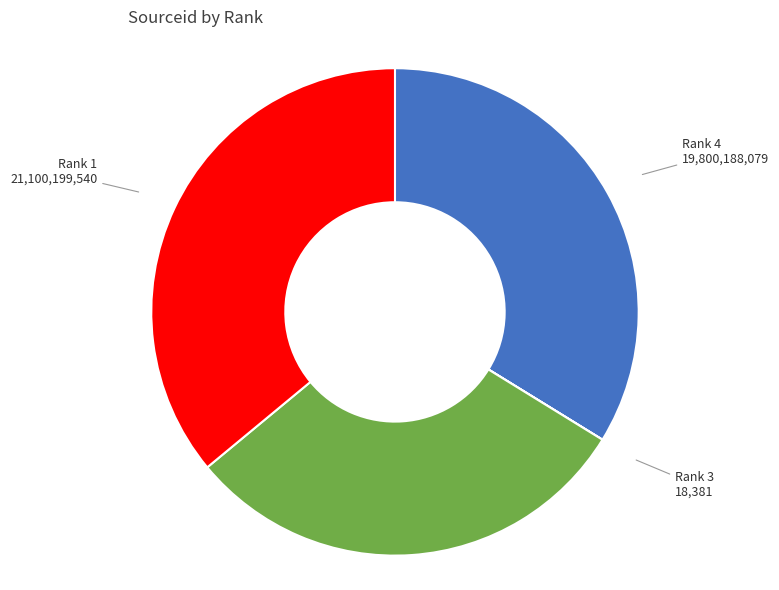

Is there a majority slice in this chart?

No